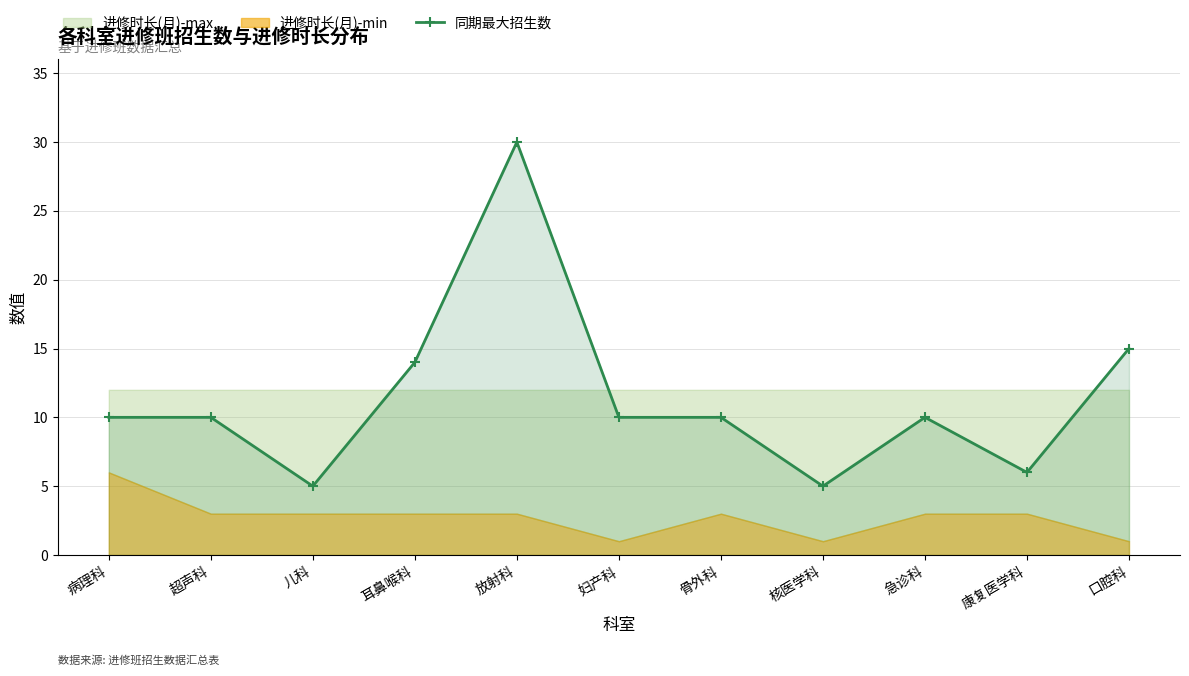

Where is the data nearest to the value 17?

口腔科